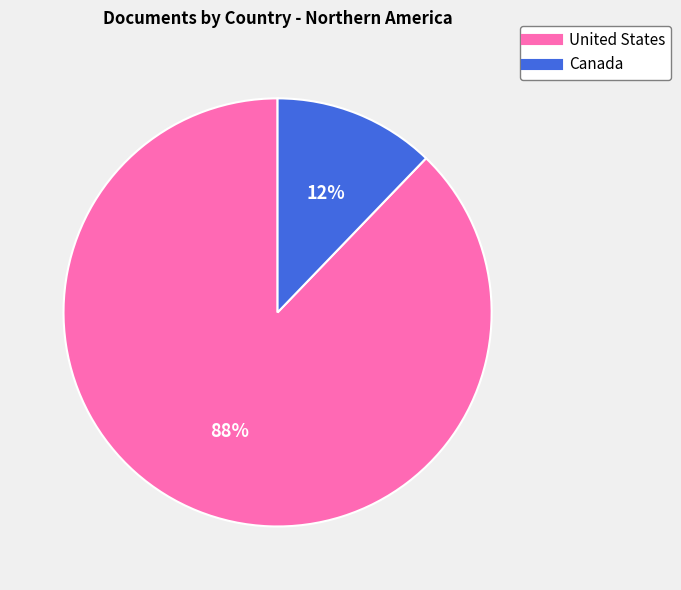

Between Canada and United States, which is larger?

United States